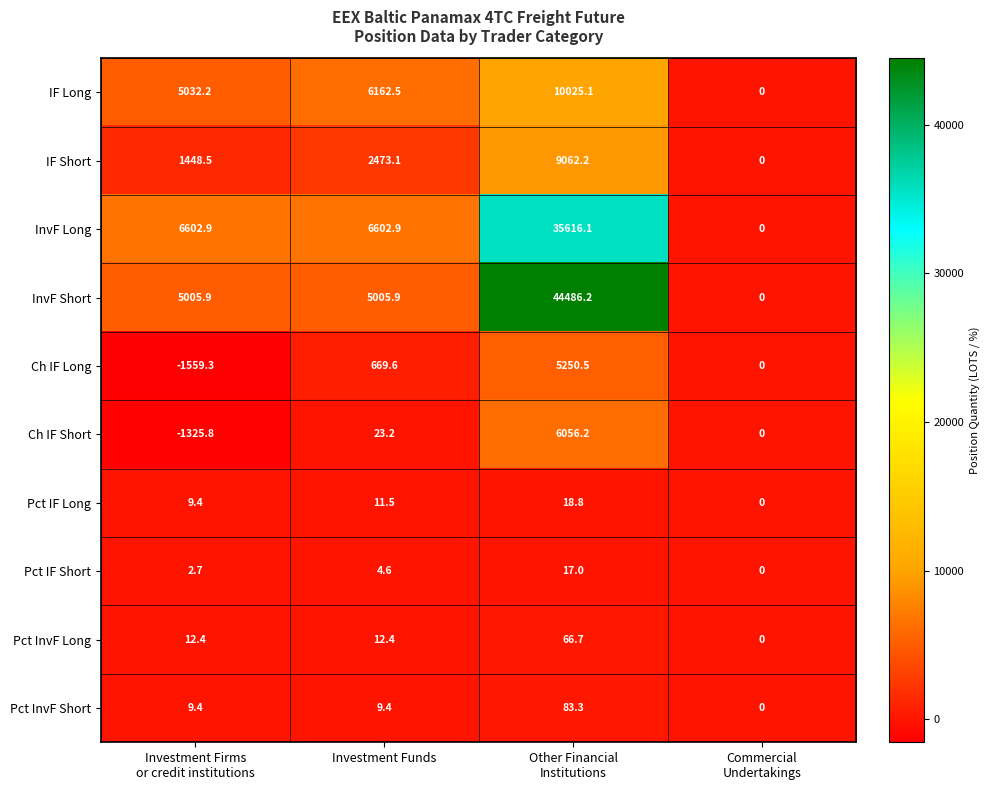

What is the difference between the maximum and minimum values in the IF Long series?

10025.1